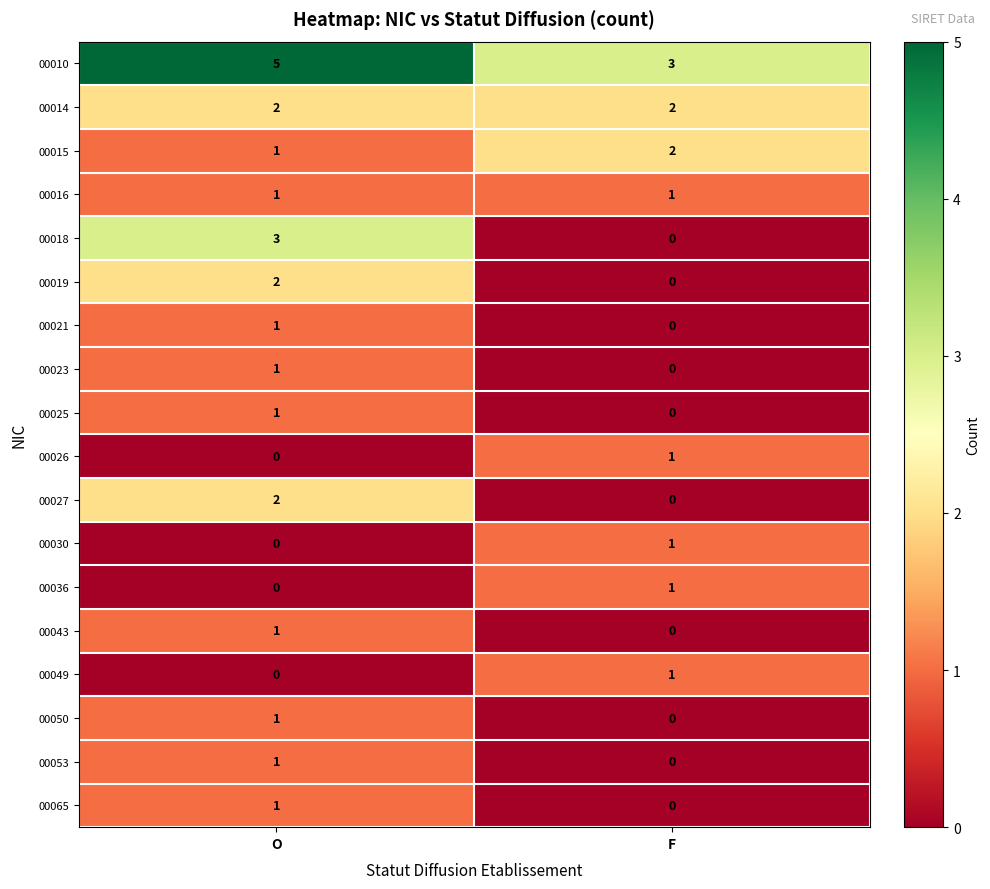

The 00036 series shows 0 at O. True or false?

True